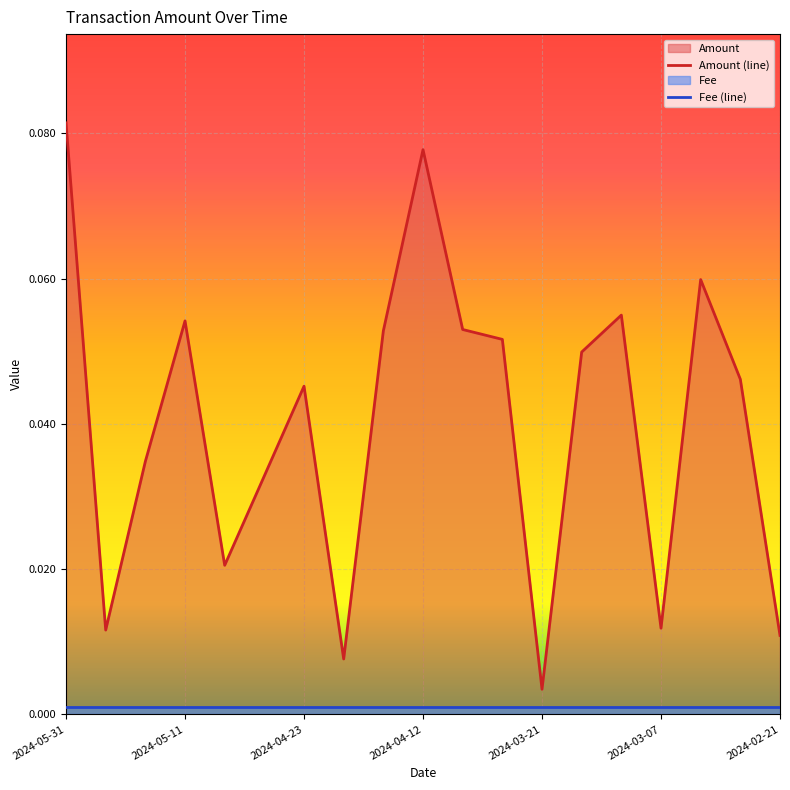

Rank the categories by value from highest to lowest.

2024-05-31, 2024-04-12, 2024-03-05, 2024-03-13, 2024-05-11, 2024-04-03, 2024-04-19, 2024-03-28, 2024-03-20, 2024-02-28, 2024-04-23, 2024-05-18, 2024-05-03, 2024-05-04, 2024-03-07, 2024-05-20, 2024-02-21, 2024-04-20, 2024-03-21